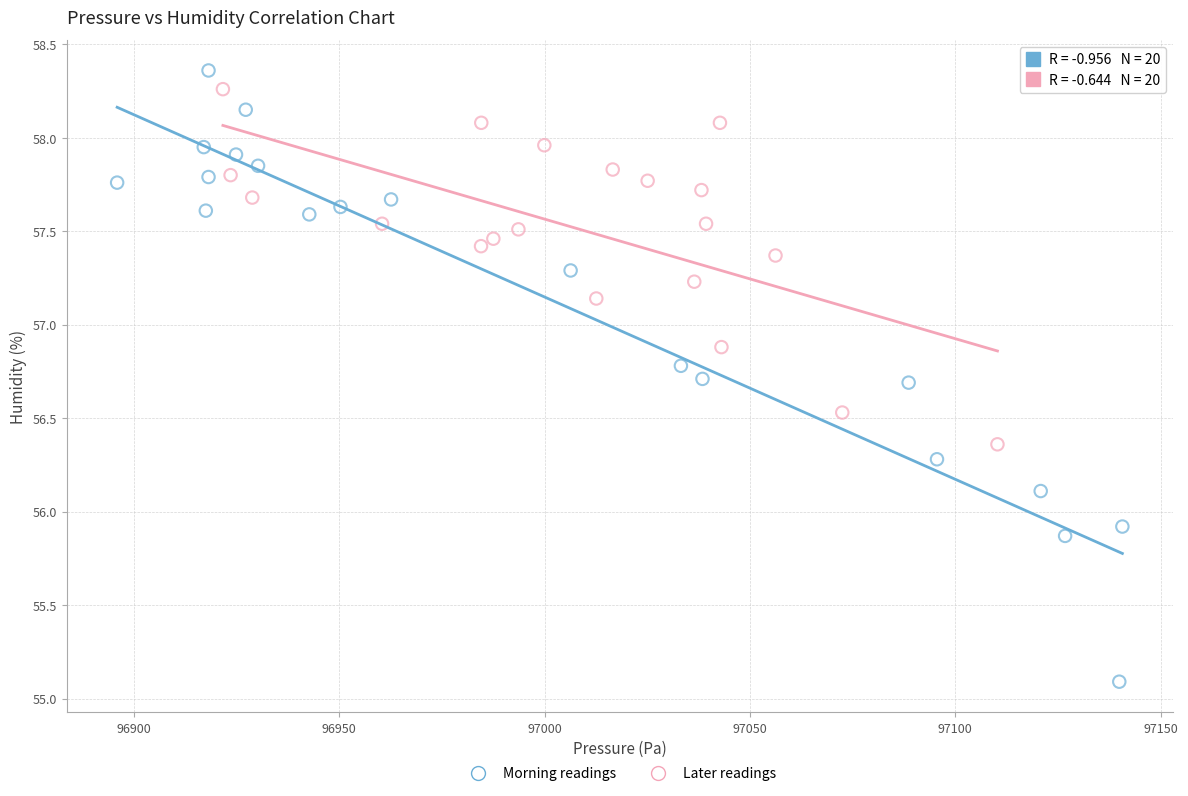

What are all the series names shown in the legend?

Morning readings, Later readings